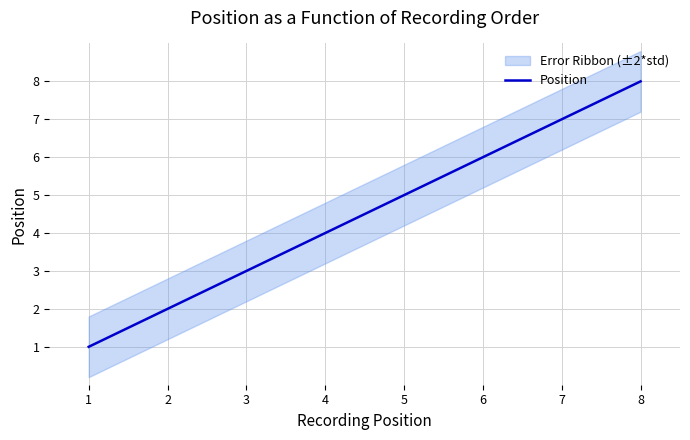

What is the sum of all values?

36